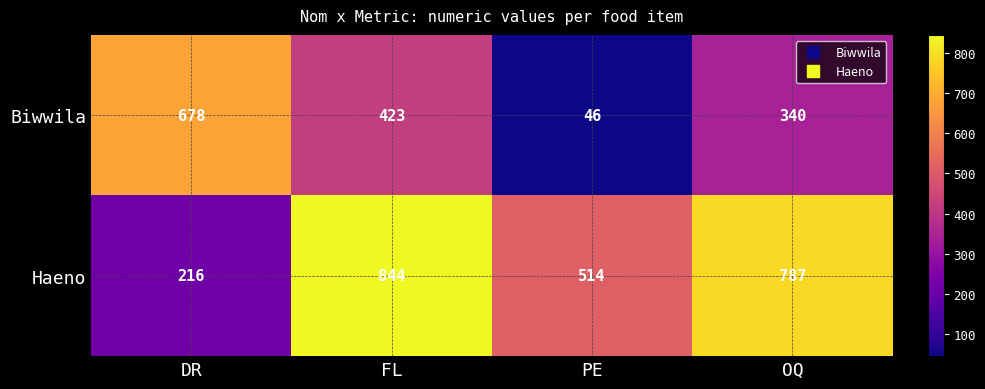

At PE, list the series in order from largest to smallest.

Haeno, Biwwila